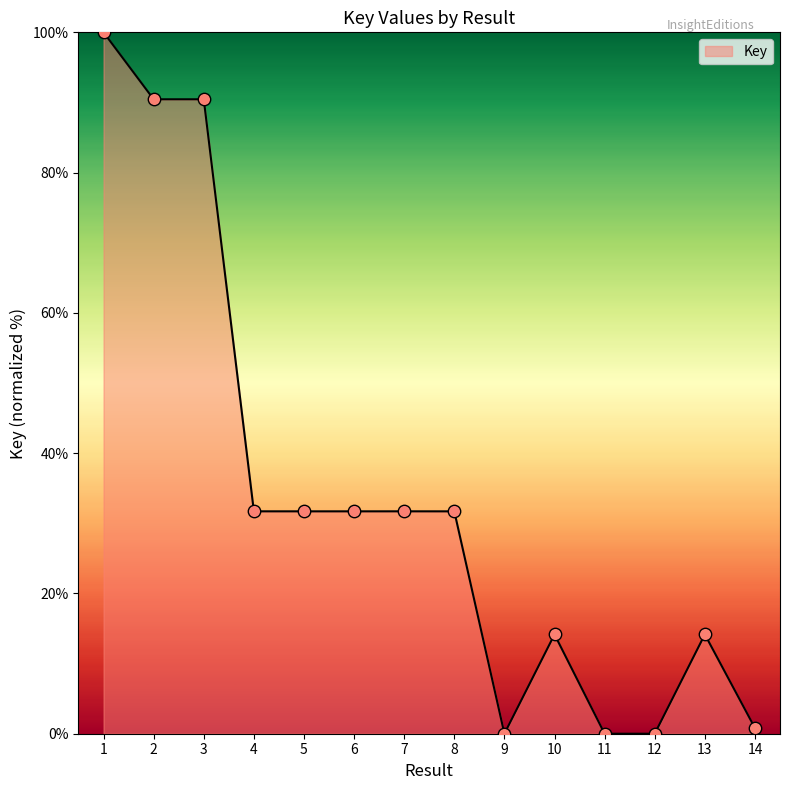

What is the change in value from 2 to 5?

-58.7